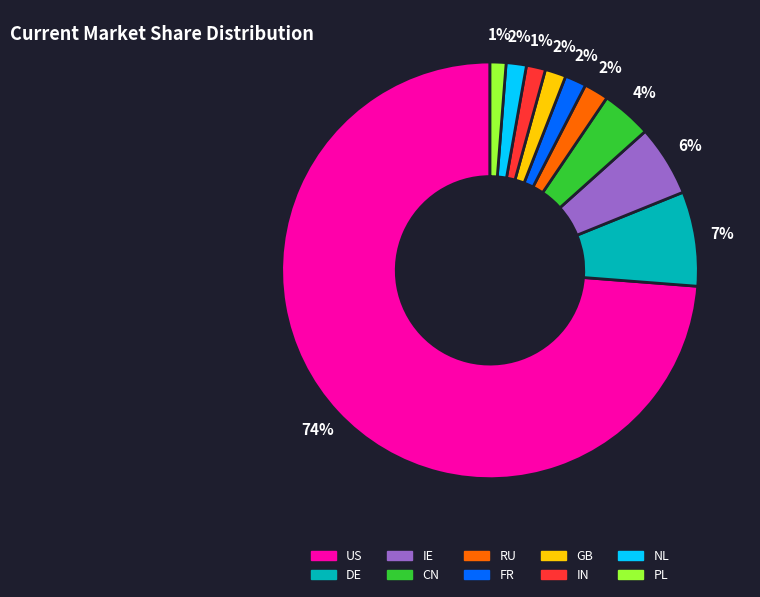

How many segments does this pie chart have?

10